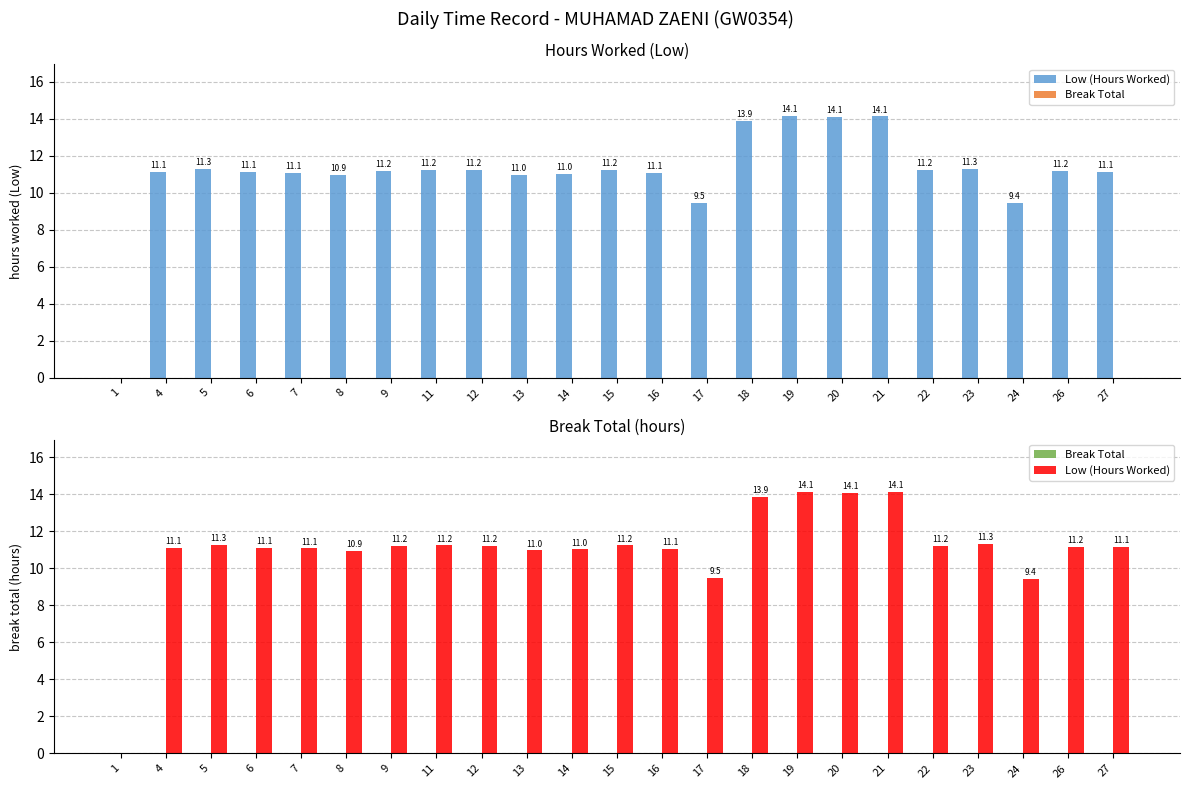

Does the chart contain any negative values?

No